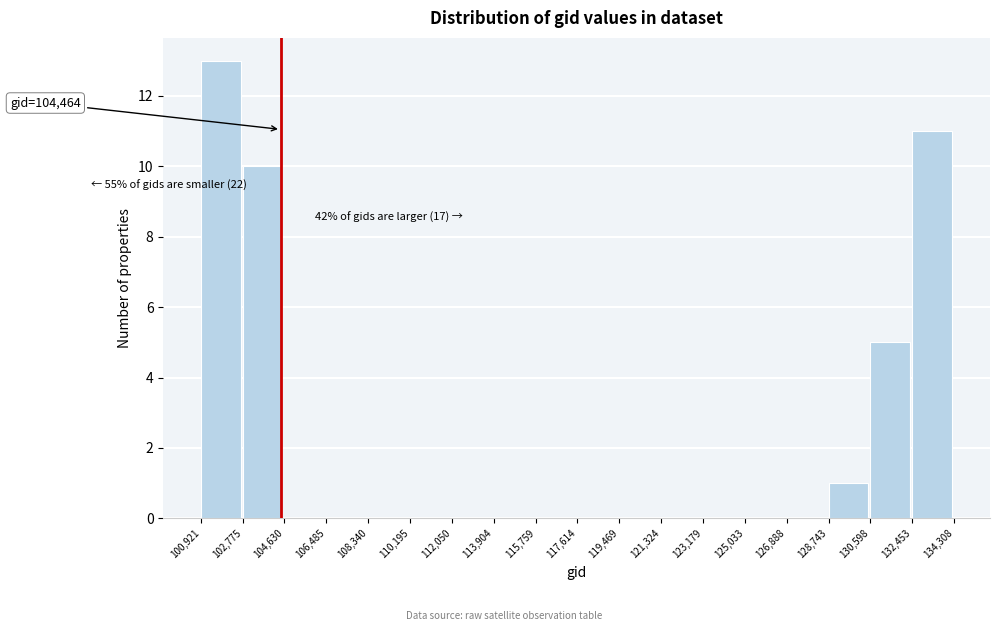

Over which range of the x-axis is the bar tallest?

100,921 to 102,775